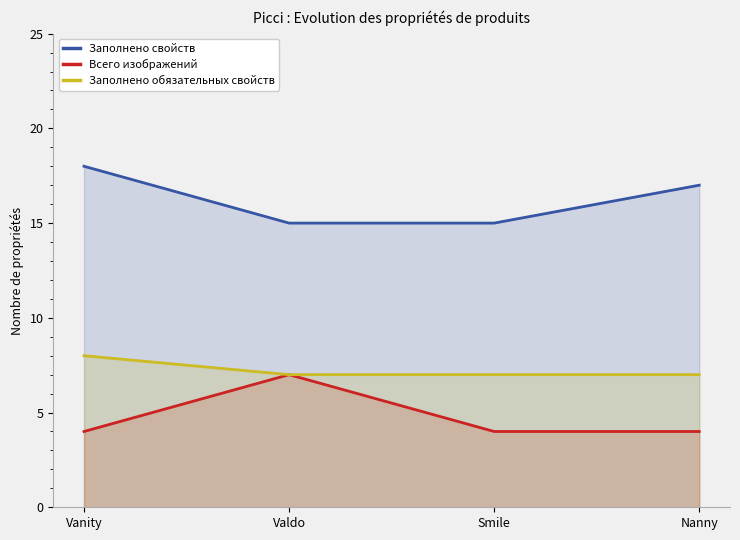

Does the chart display data point markers on the line(s)?

No